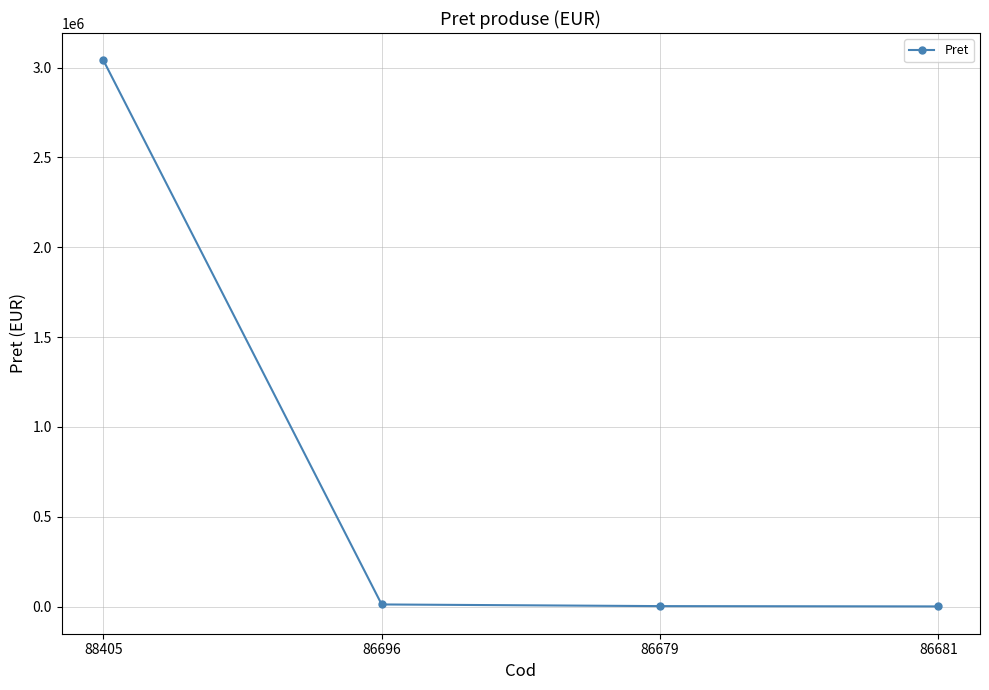

What is the change in value from 88405 to 86679?

-3038101.3